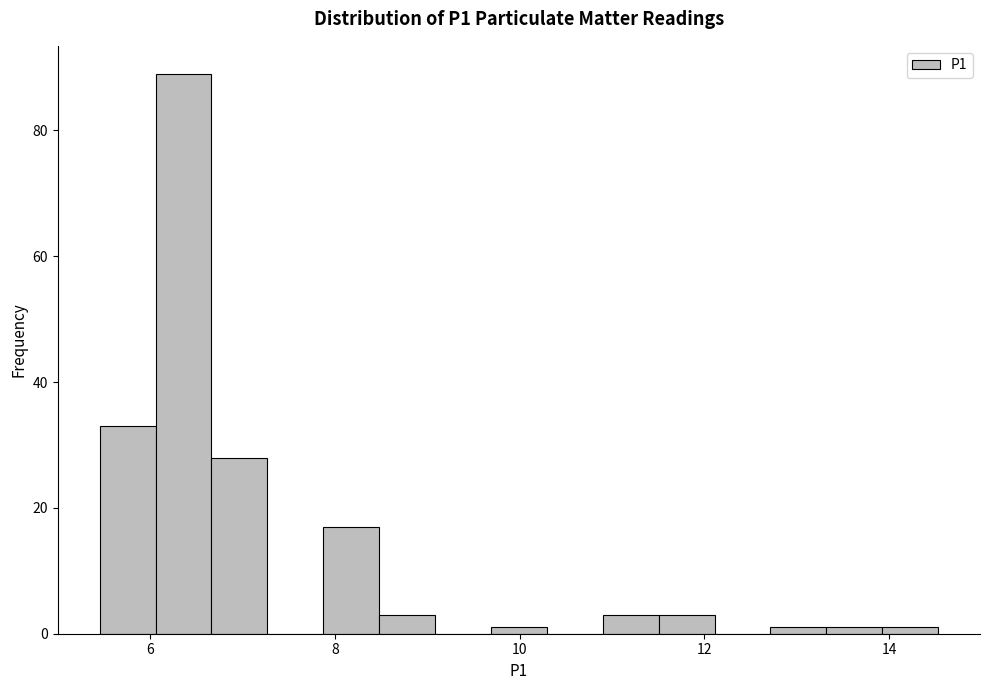

Read against the x-axis, roughly where is the centre of the tallest bar?

6.4